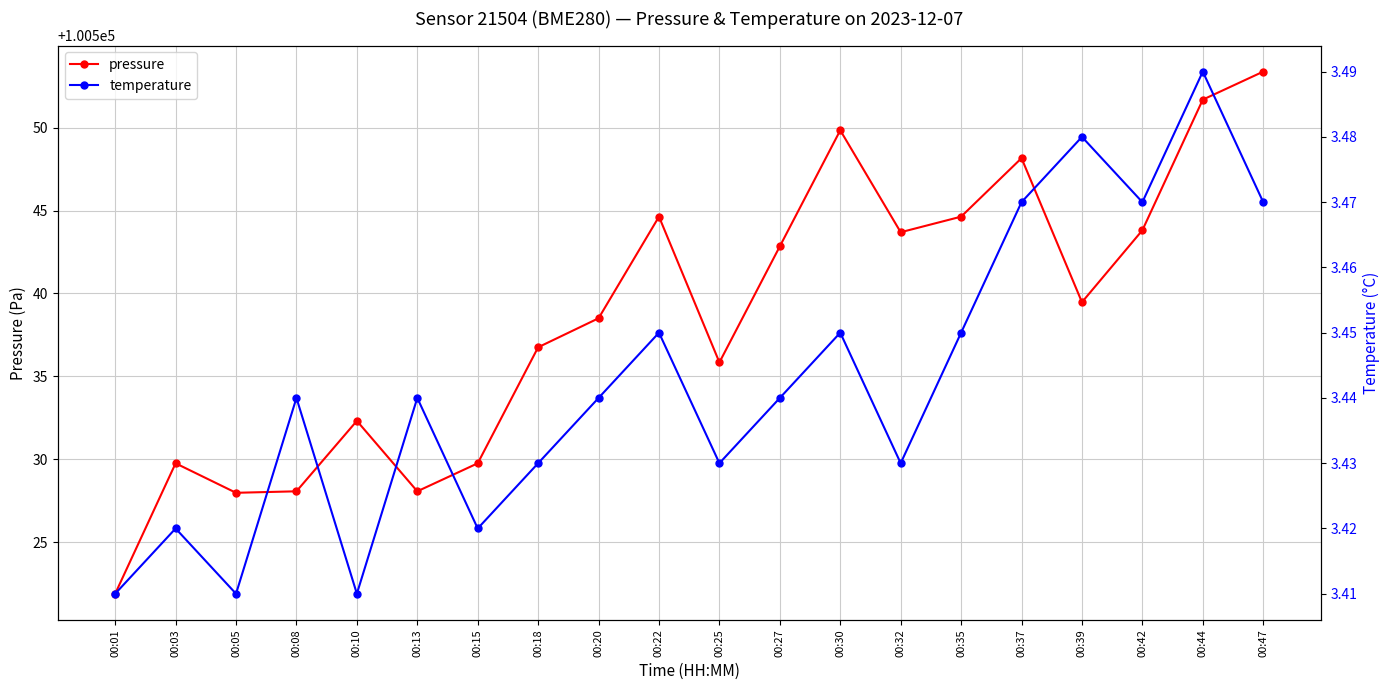

What is the value of the temperature point at the 19th from the left?

3.5